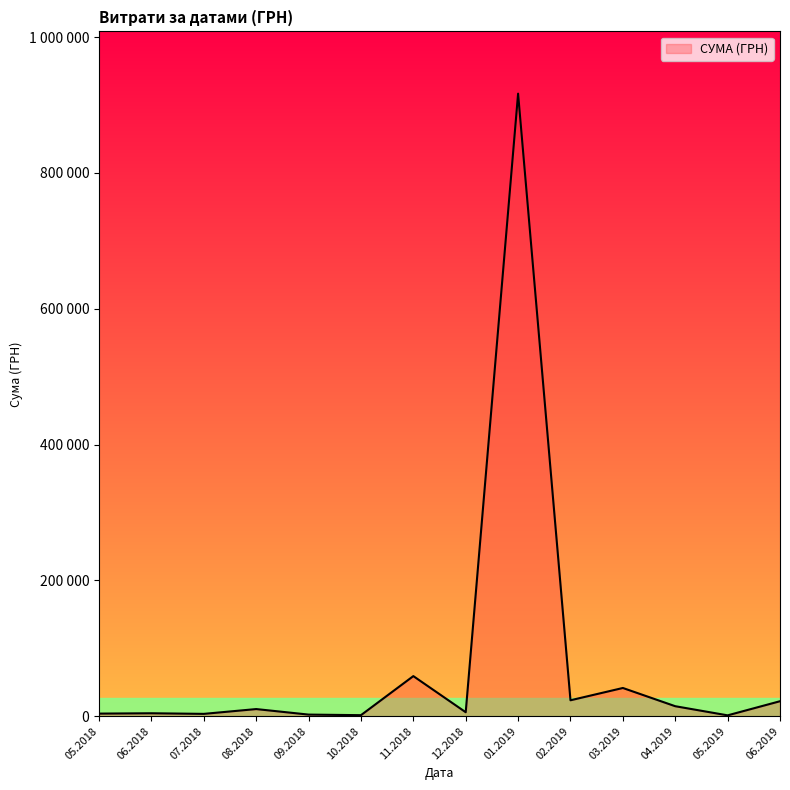

Does the chart display data point markers on the line(s)?

No